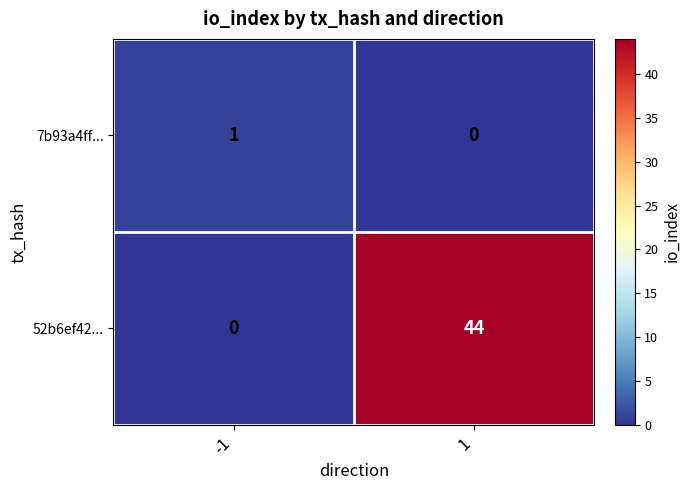

What is the approximate value of 52b6ef42... at 1, to the nearest 5?

45